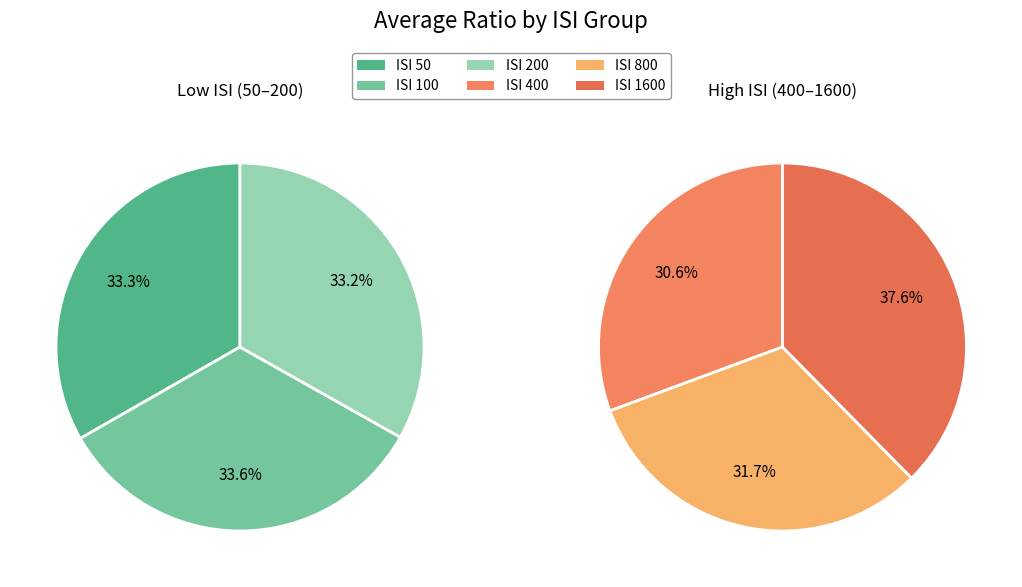

How many slices are in this pie chart?

6